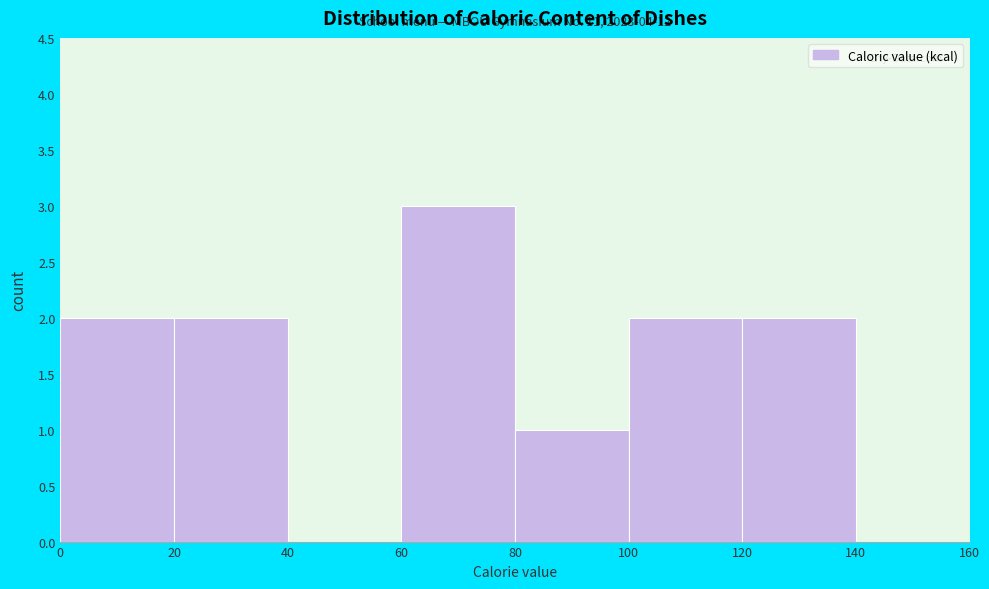

Over which range of the x-axis is the bar tallest?

60 to 80